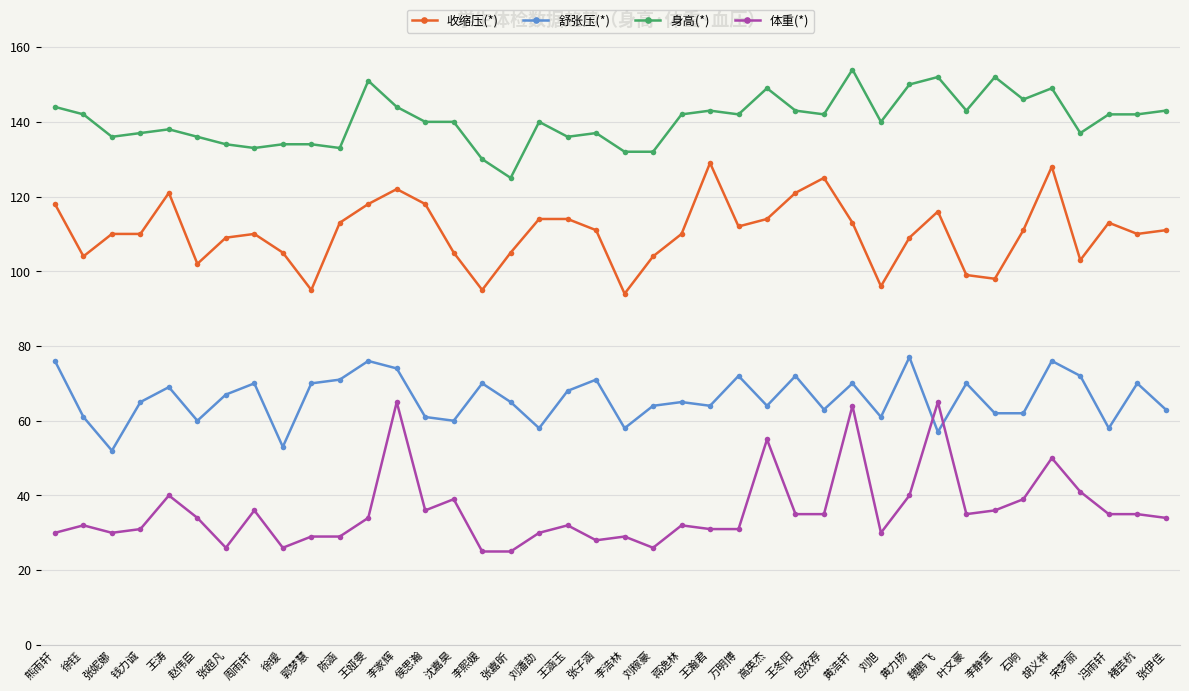

Which series changed the most between 高英杰 and 魏鹏飞?

体重(*)